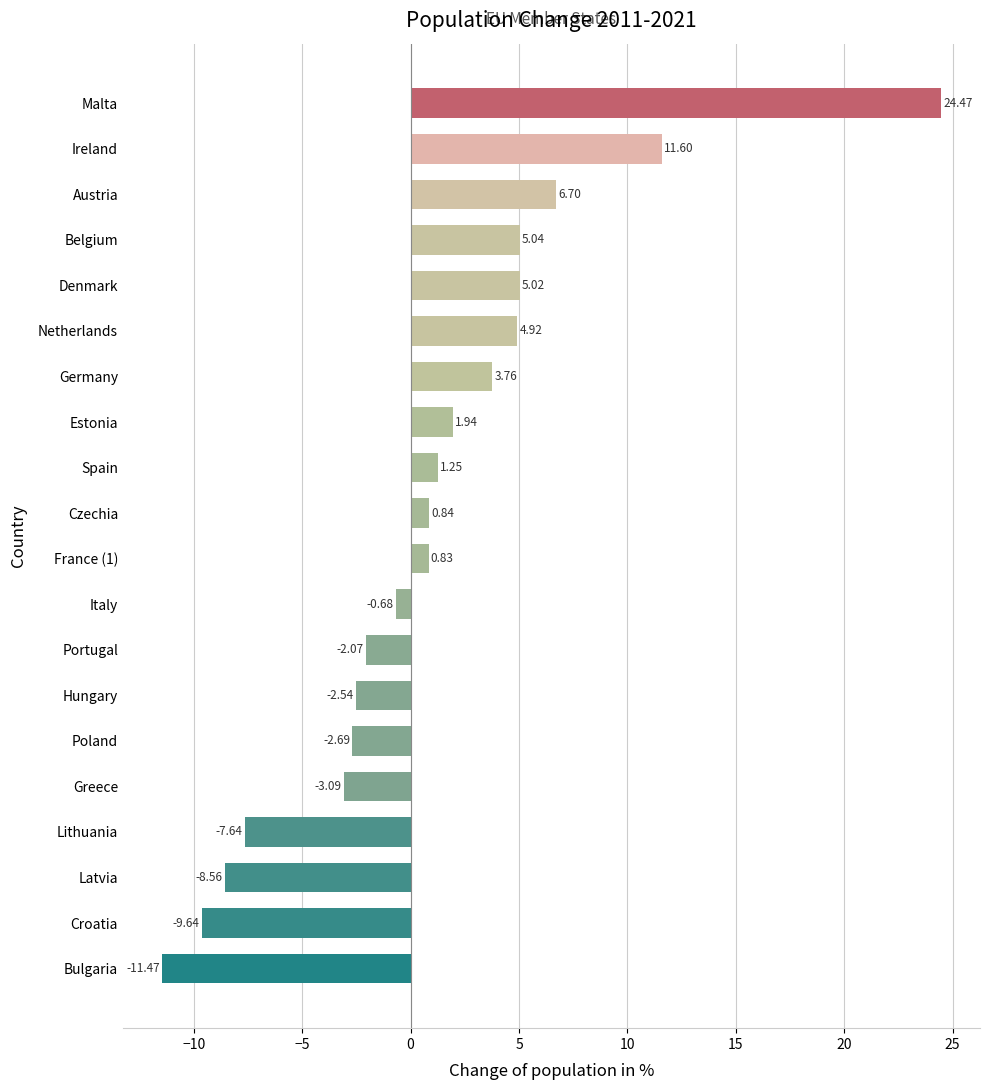

What is the average value?

0.9